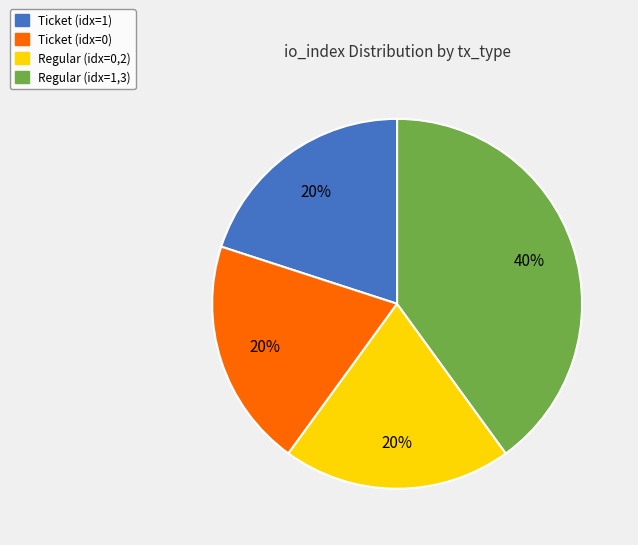

Is there any slice that represents more than half of the pie?

No